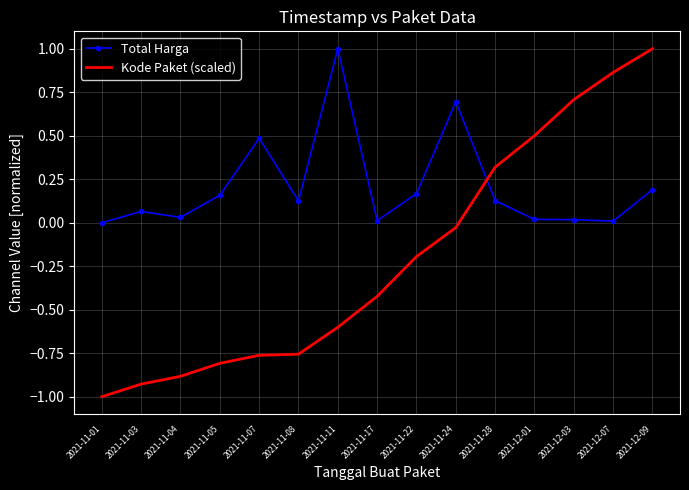

What is the difference between the Kode Paket (scaled) values at 2021-11-28 and 2021-11-07?

1.1